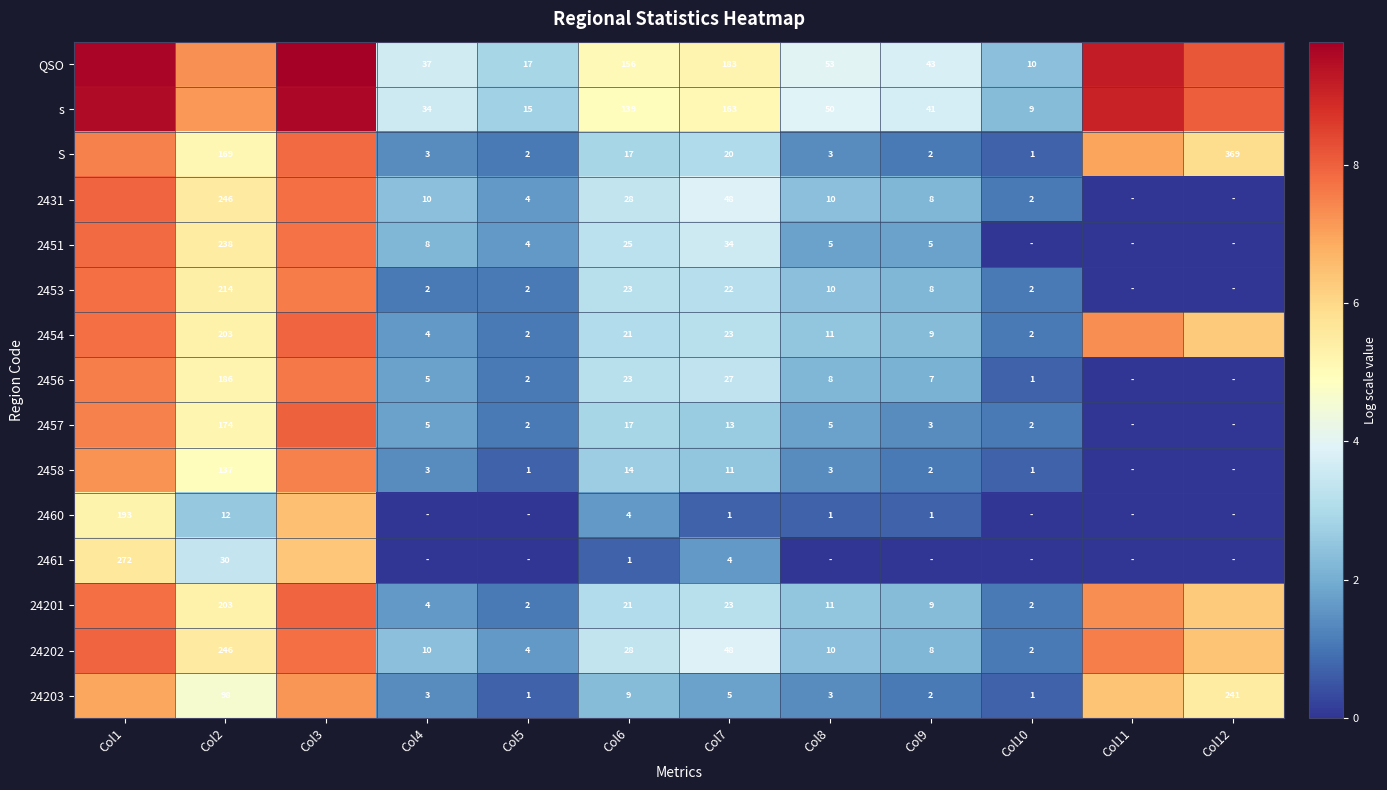

What is the difference between the highest and lowest values at Col1?

4.4